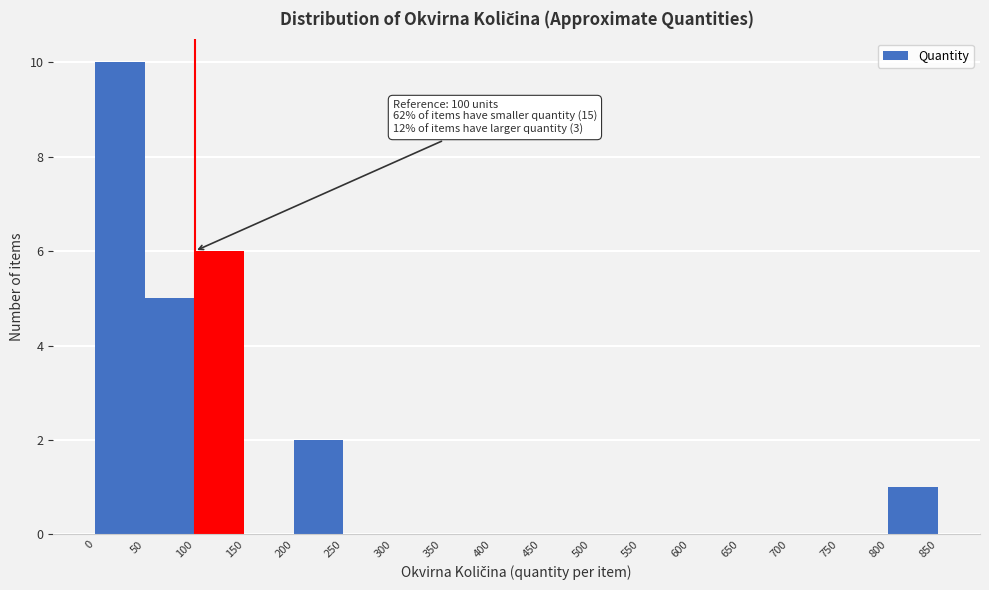

Which range on the x-axis has the tallest bar?

0 to 50